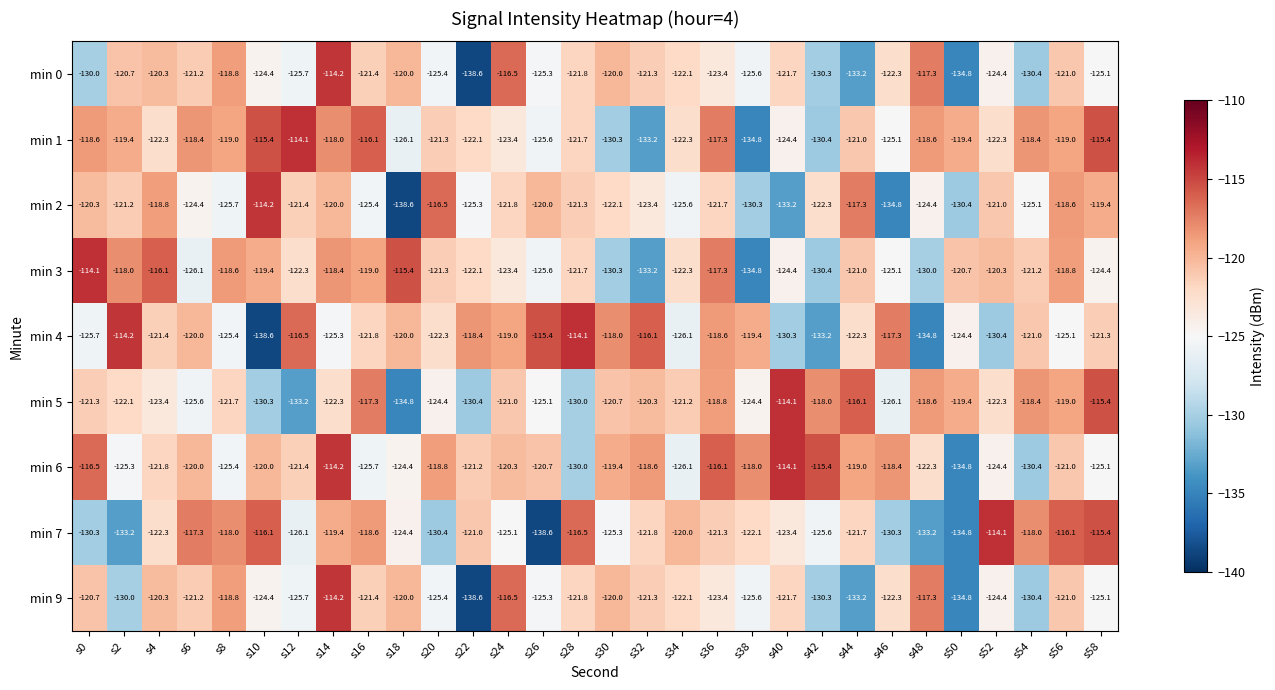

At which label is min 1 closest to -124?

s40